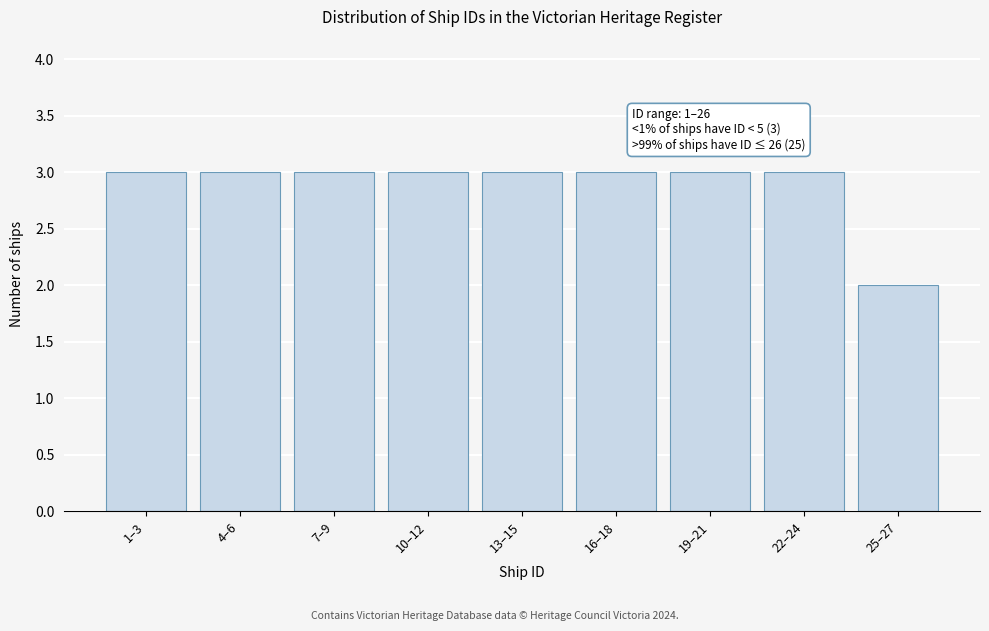

Reading left to right, what are all the values shown in this chart?

1–3=3	4–6=3	7–9=3	10–12=3	13–15=3	16–18=3	19–21=3	22–24=3	25–27=2